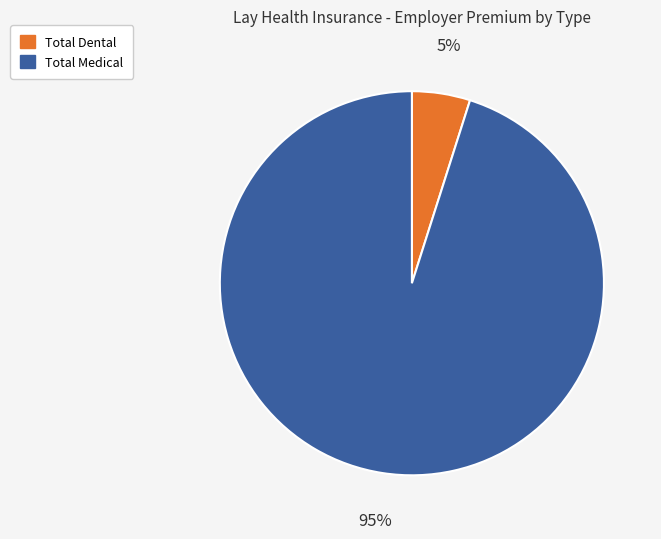

How many slices are in this pie chart?

2